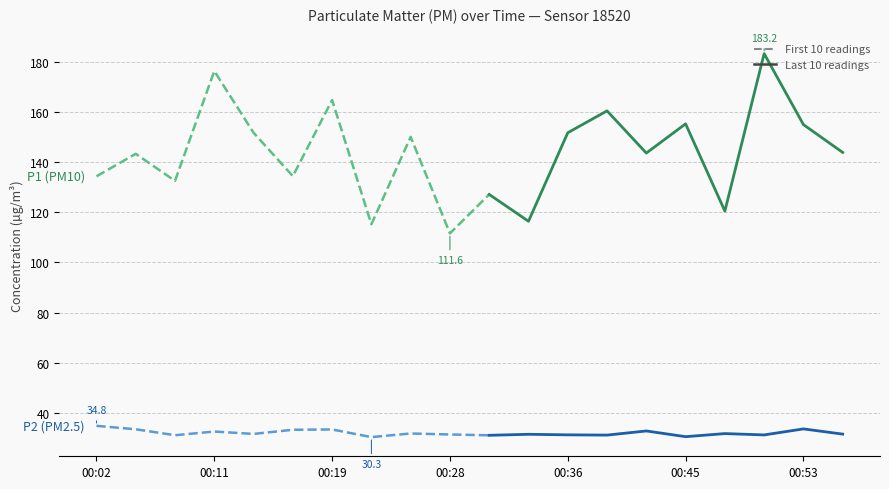

What is the total value across all series at 00:39?

191.6